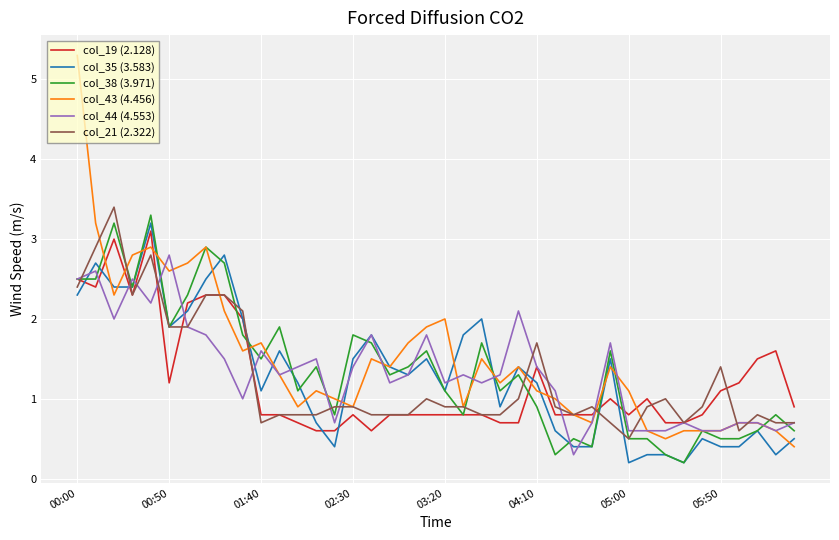

True or false: col_38 (3.971) has more than 0 interior local peaks.

True